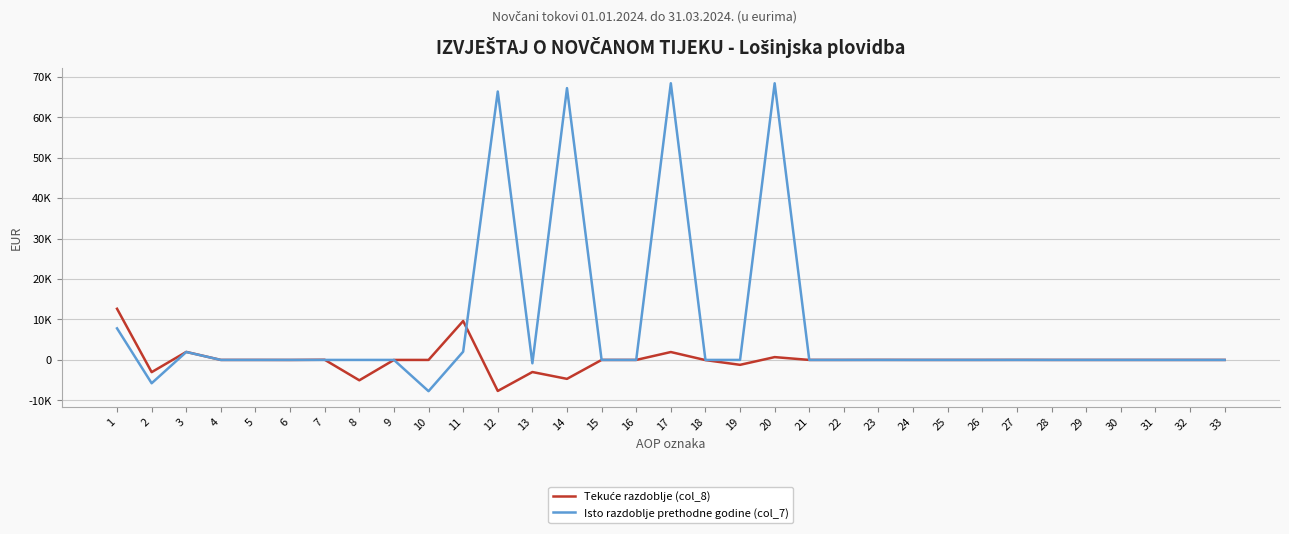

At which label does Isto razdoblje prethodne godine (col_7) reach its peak?

17